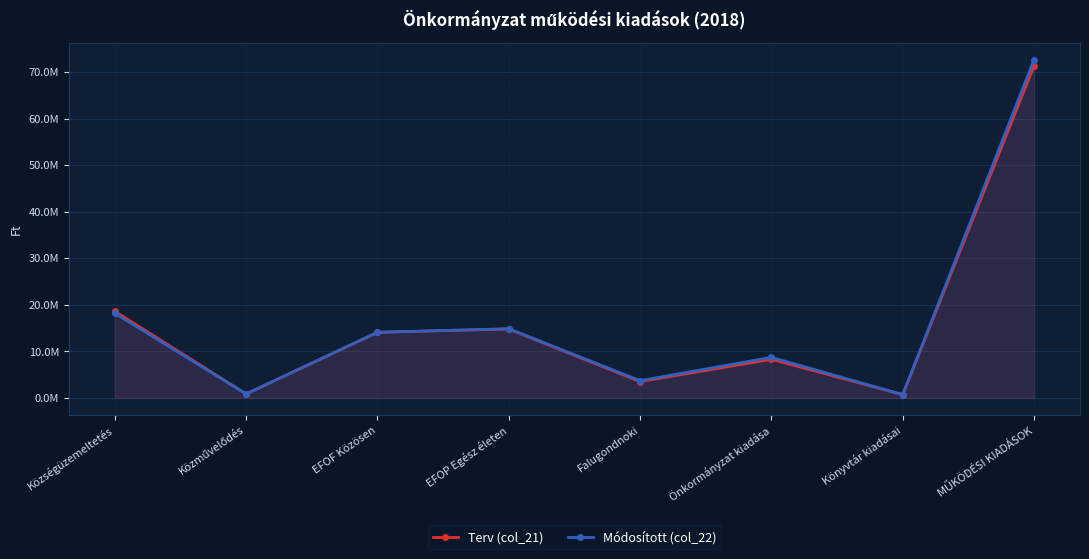

Does the chart have visible grid lines?

Yes